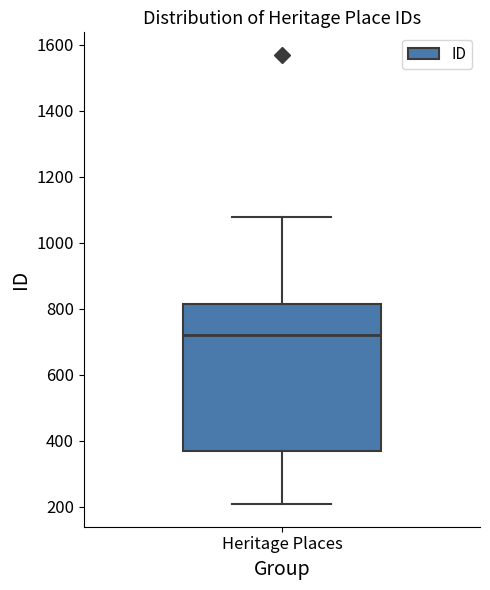

Read this box plot against the y-axis: the position of the median line, the range covered by the box, and the ends of both whiskers. The values are not printed on the chart, so give them approximately, as read against the axis.

median 720, box 360 to 820, whiskers 200 to 1080